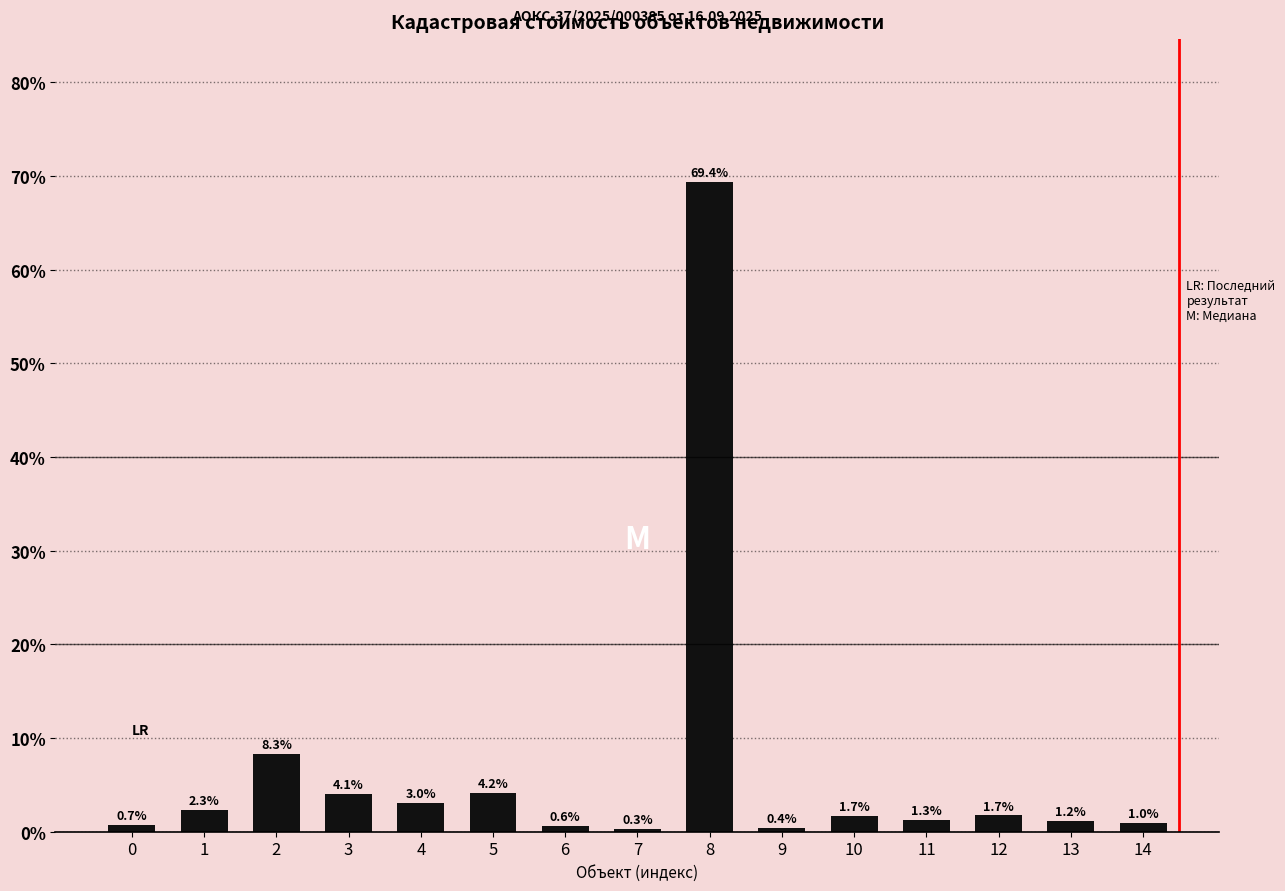

True or false: the data shows 0.3 at 7.

True